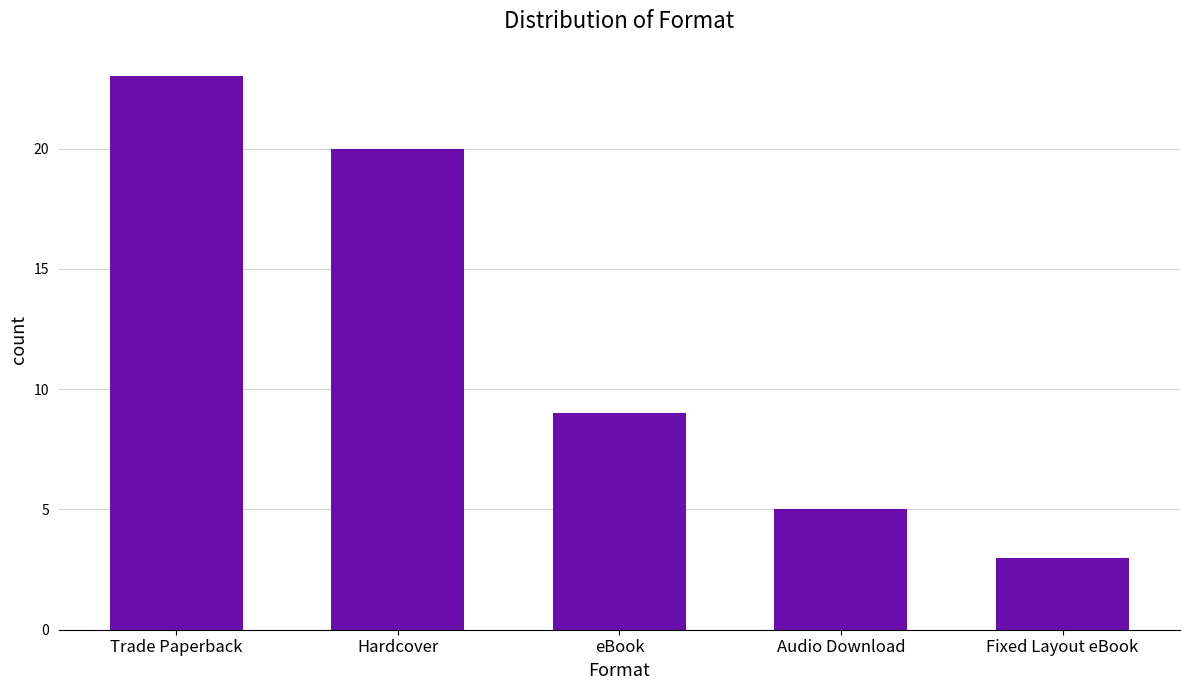

Does the chart contain stacked bars?

No